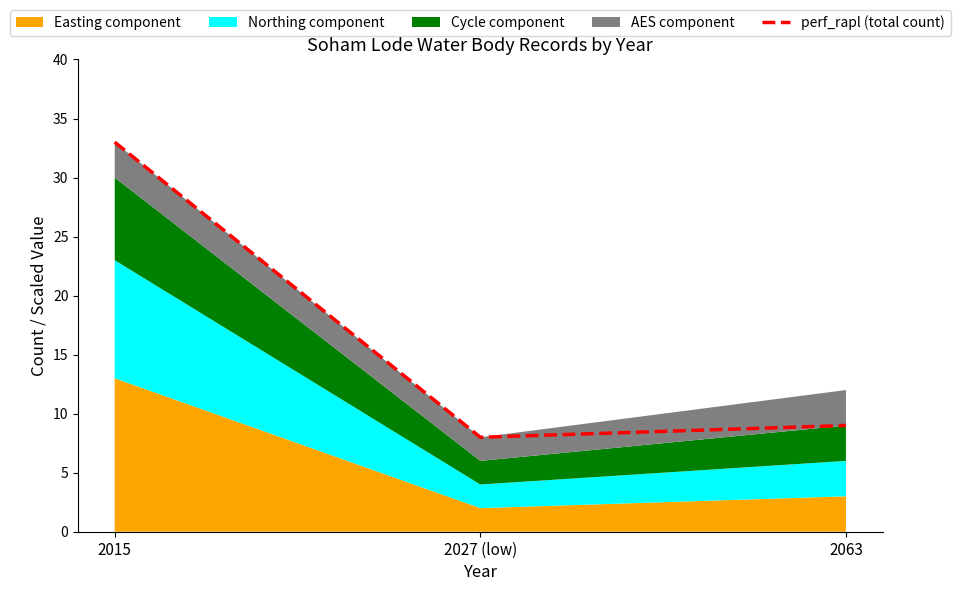

The value at 2063 is 6. True or false?

False